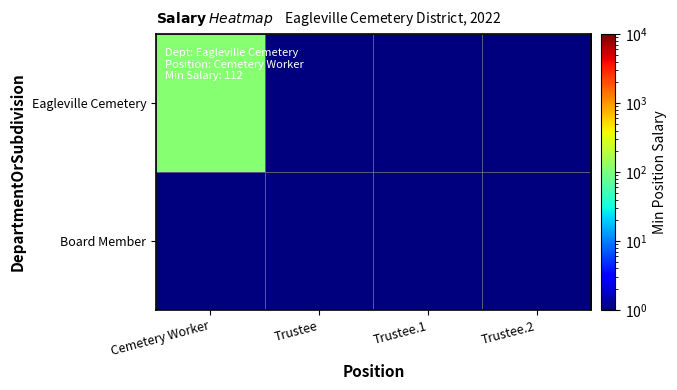

Rank the series at Cemetery Worker from highest to lowest value.

Eagleville Cemetery, Board Member